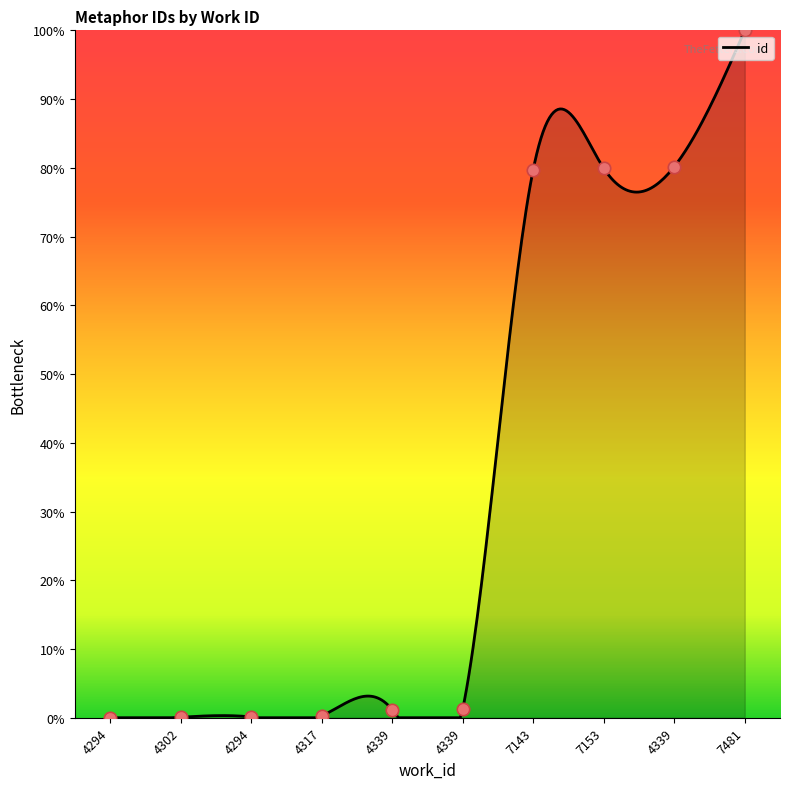

Which has a higher value, 7153 or 7143?

7153